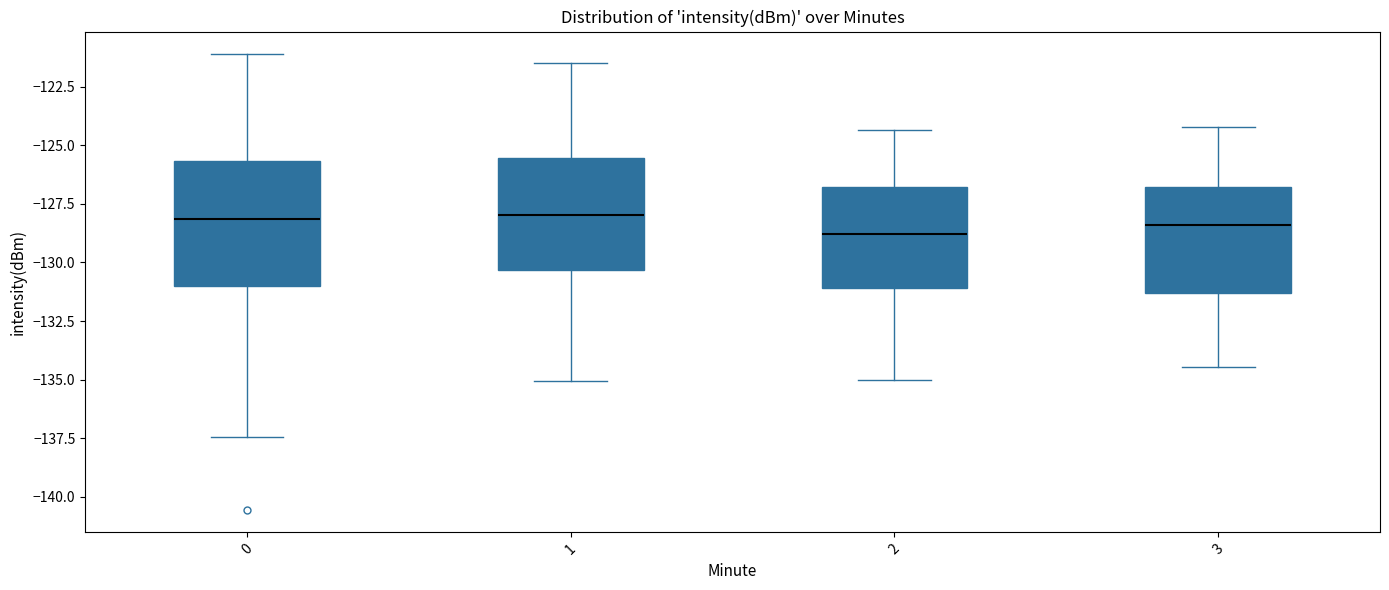

Comparing the boxes themselves (not the whiskers), which one is the tallest?

0